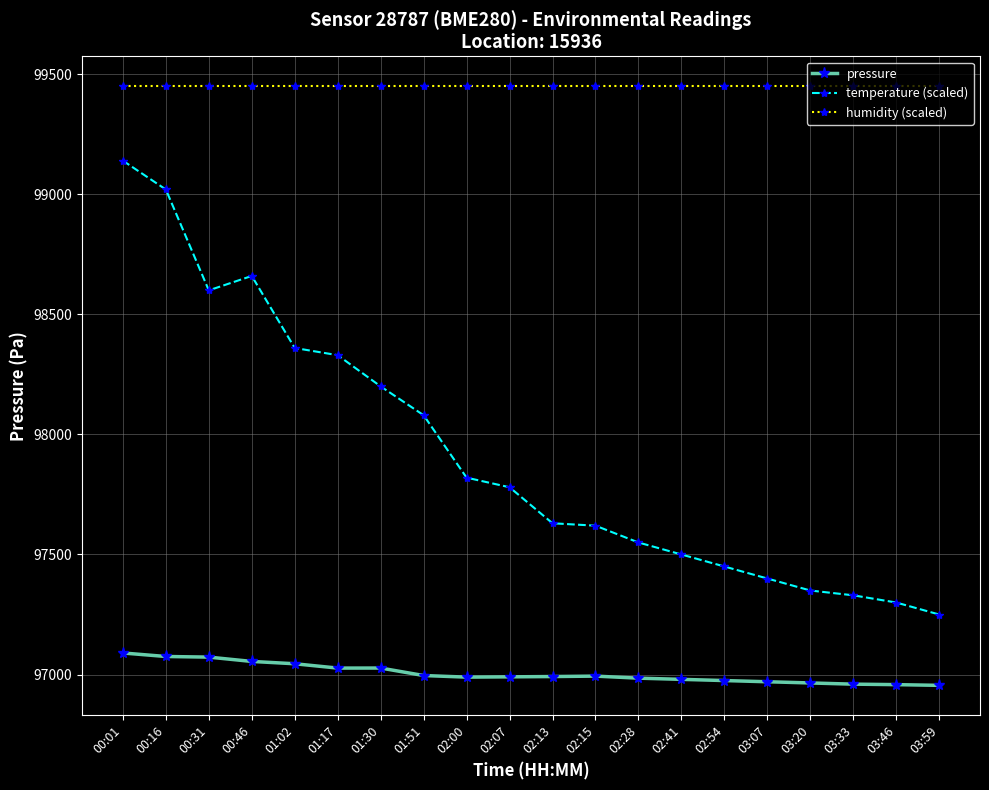

What are all the series names shown in the legend?

pressure, temperature (scaled), humidity (scaled)